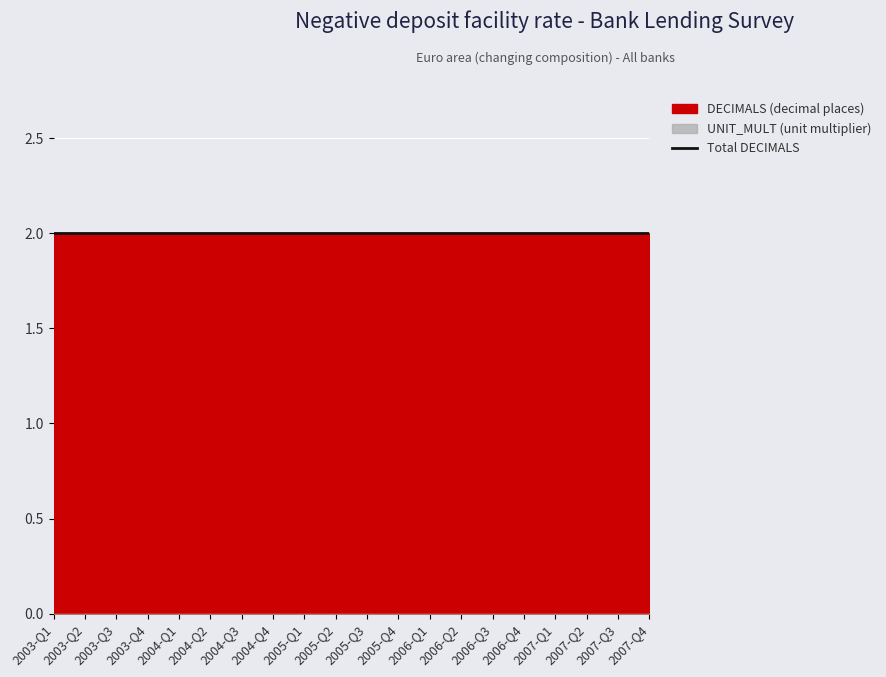

At which label is UNIT_MULT closest to 0?

2003-Q1